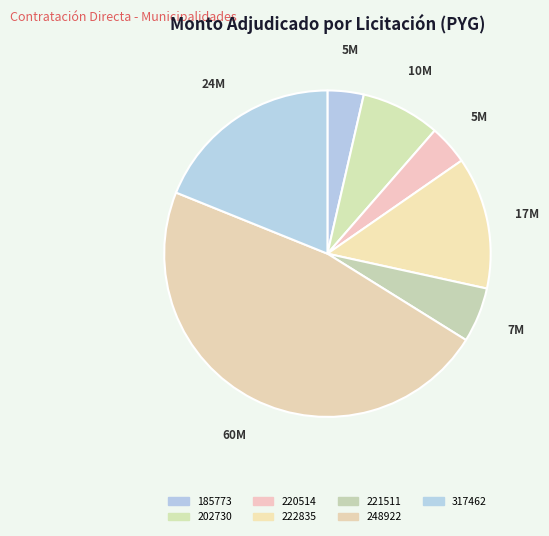

How many slices are in this pie chart?

7